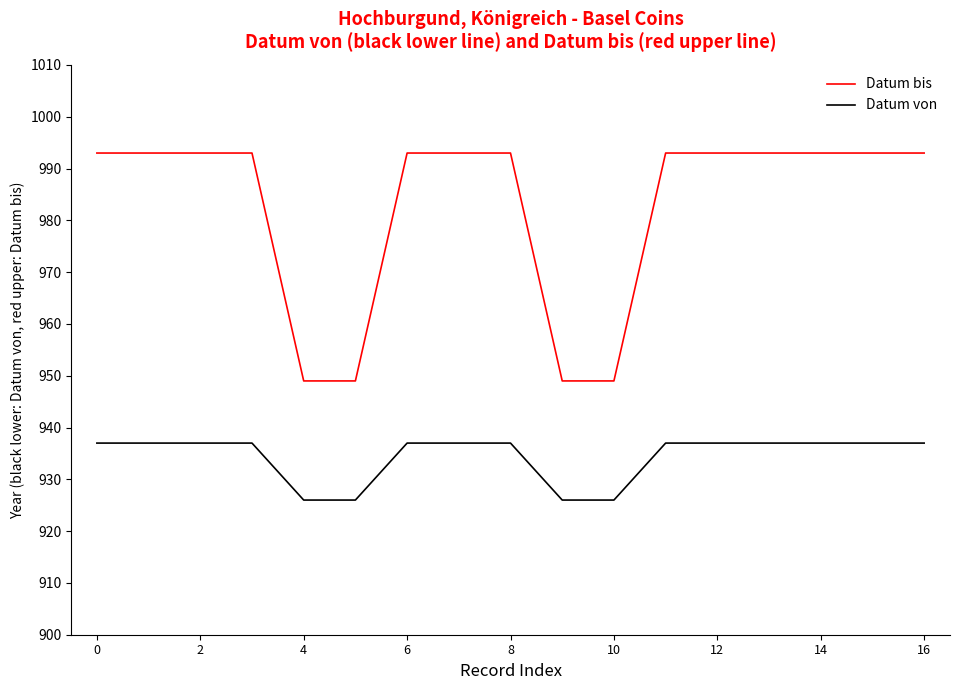

Which series has the largest total across all categories?

Datum bis